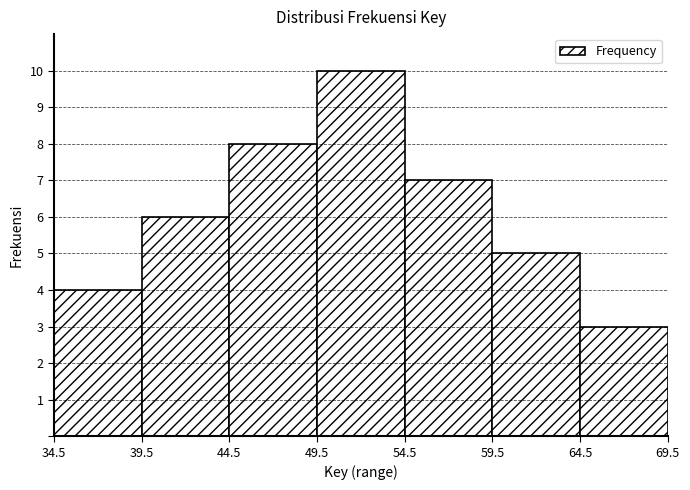

Reading left to right, list every bar in this chart as the range it spans on the x-axis followed by its height. The values are not printed on the chart, so give them approximately, as read against the axis.

34.5 to 39.5: 4
39.5 to 44.5: 6
44.5 to 49.5: 8
49.5 to 54.5: 10
54.5 to 59.5: 7
59.5 to 64.5: 5
64.5 to 69.5: 3